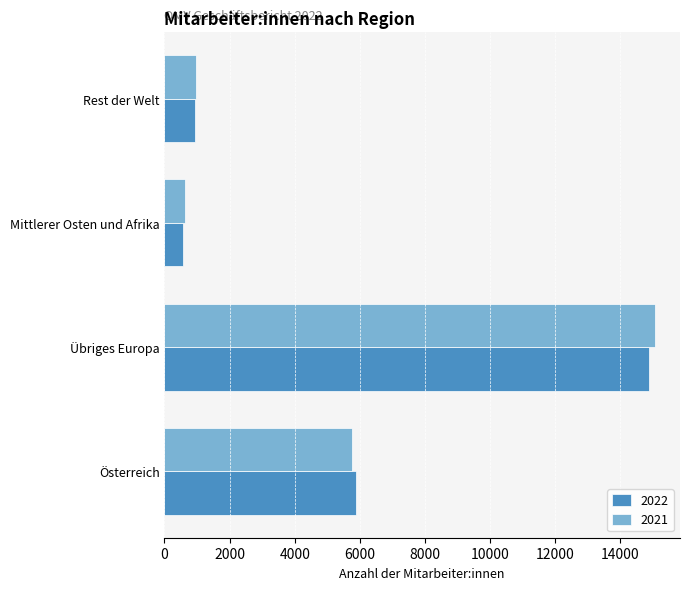

Between Österreich and Übriges Europa, which series saw the biggest shift?

2021